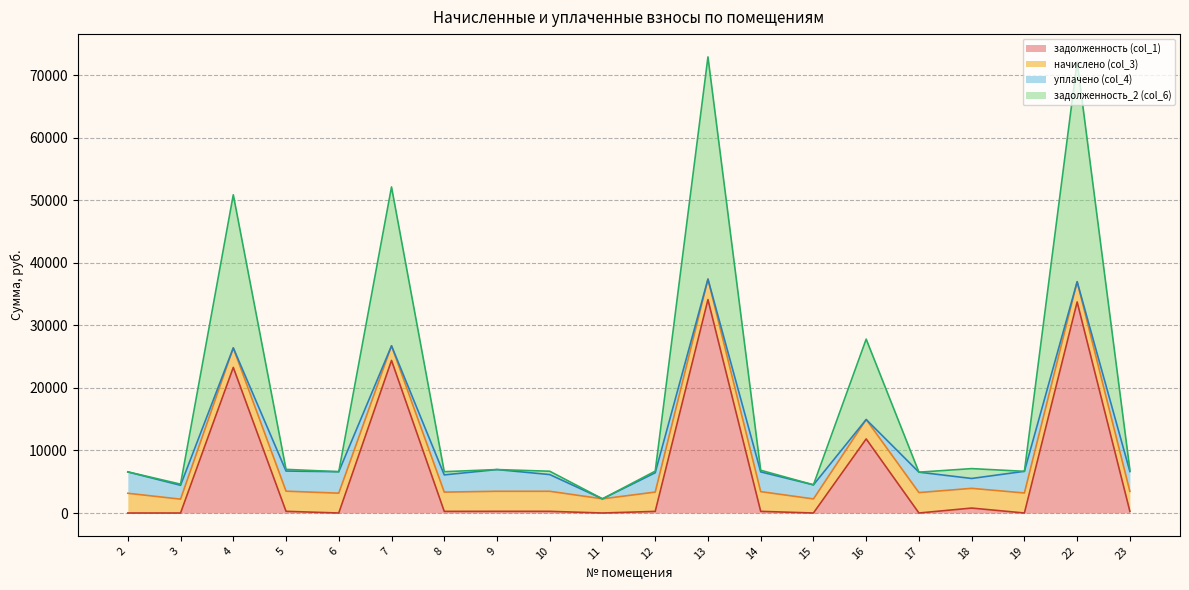

What is the total value across all series at 19?

6661.8